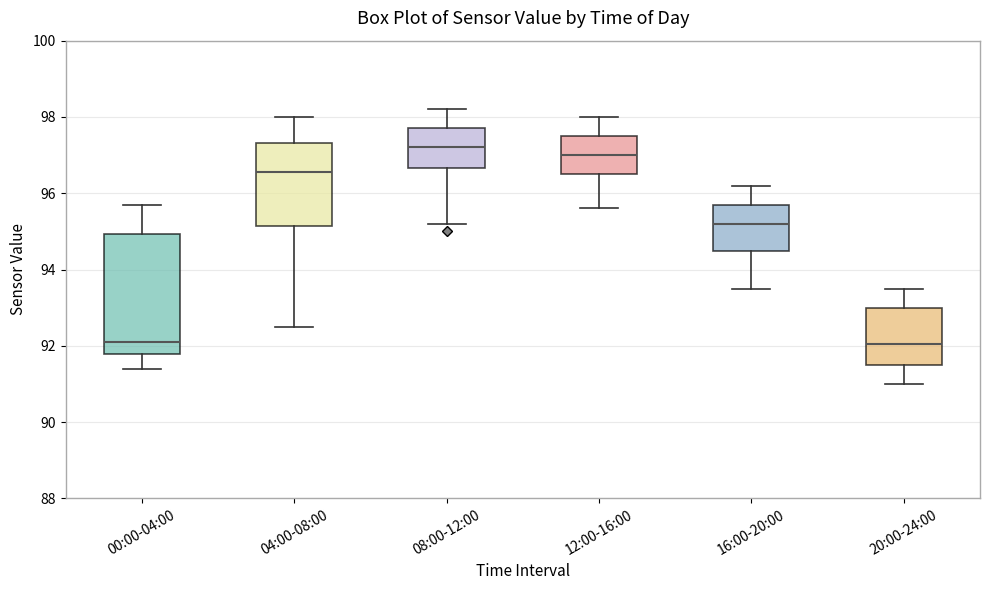

Reading left to right, read every box against the y-axis: the position of its median line, the range the box covers, and the ends of its whiskers. The values are not printed on the chart, so give them approximately, as read against the axis.

00:00-04:00: median 92.2, box 91.8 to 95.0, whiskers 91.4 to 95.8
04:00-08:00: median 96.6, box 95.2 to 97.4, whiskers 92.6 to 98.0
08:00-12:00: median 97.2, box 96.6 to 97.8, whiskers 95.2 to 98.2
12:00-16:00: median 97.0, box 96.6 to 97.6, whiskers 95.6 to 98.0
16:00-20:00: median 95.2, box 94.4 to 95.8, whiskers 93.6 to 96.2
20:00-24:00: median 92.0, box 91.6 to 93.0, whiskers 91.0 to 93.6